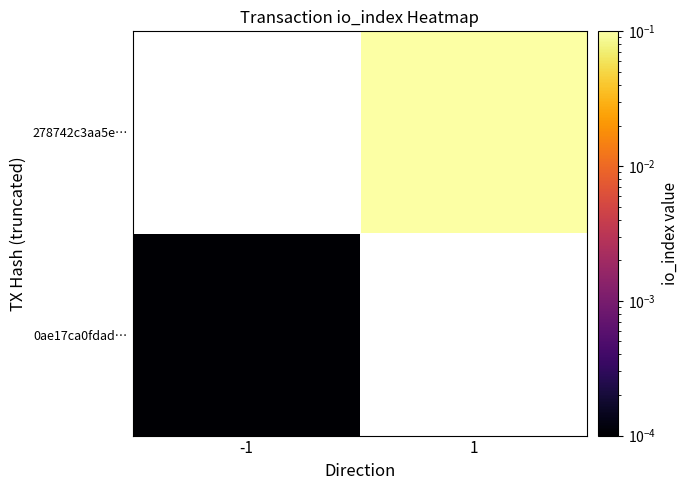

At how many categories does at least one series exceed 0?

2